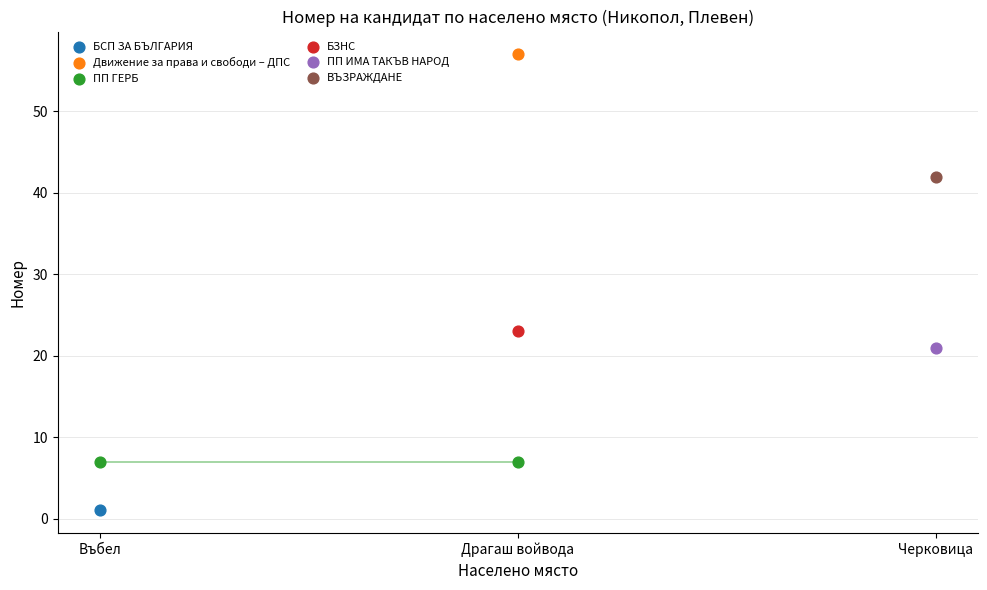

At how many categories does at least one series exceed 17?

2